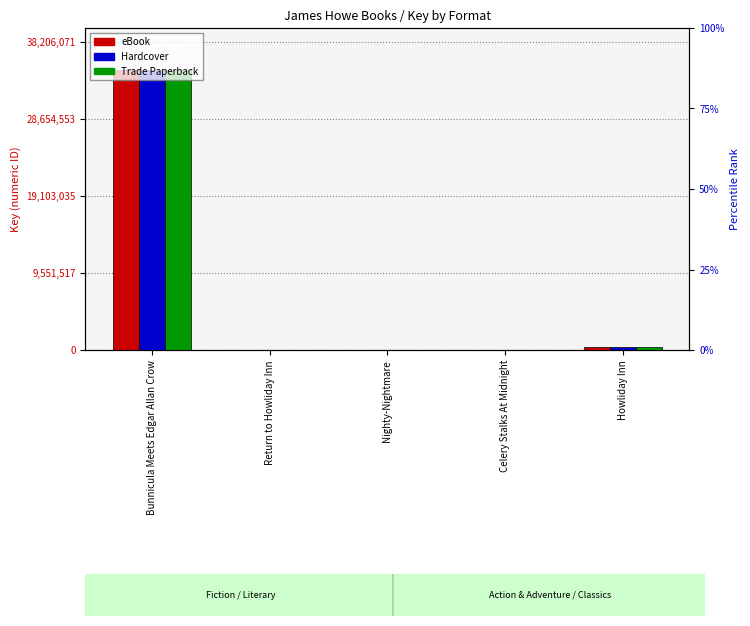

List the labels in order of Hardcover value, smallest first.

Celery Stalks At Midnight, Return to Howliday Inn, Nighty-Nightmare, Howliday Inn, Bunnicula Meets Edgar Allan Crow